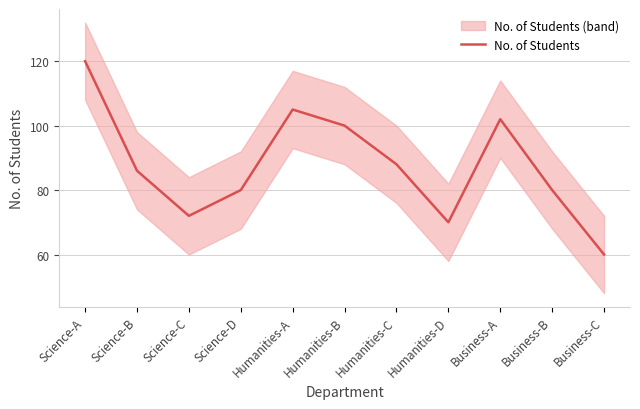

The value of No. of Students at Science-B is 86. True or false?

True